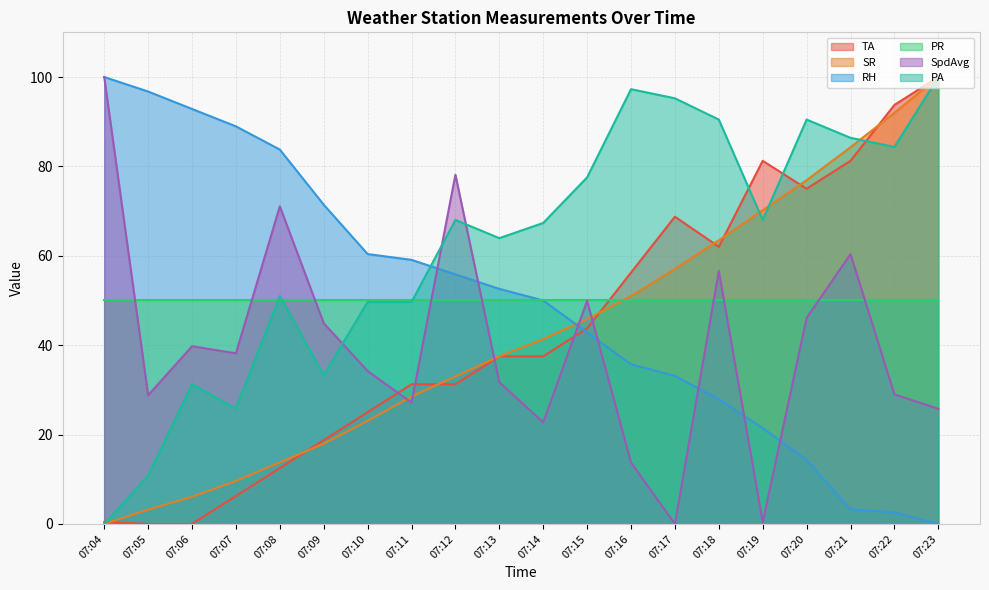

What is the spread (max minus min) of values at 07:04?

100.0